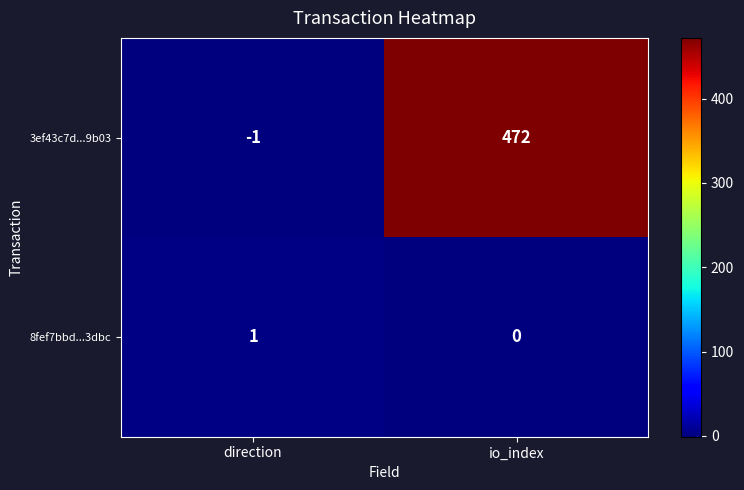

At which category does the chart reach its peak across all series?

io_index